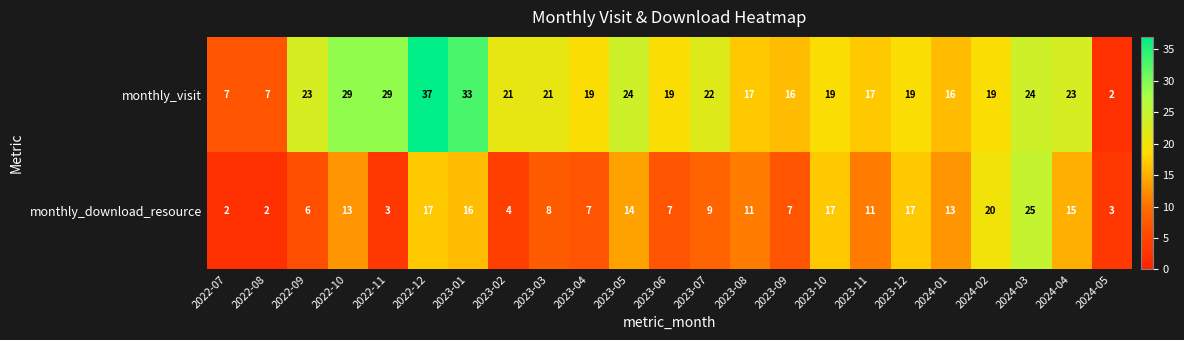

What is the highest value of the monthly_visit series?

37